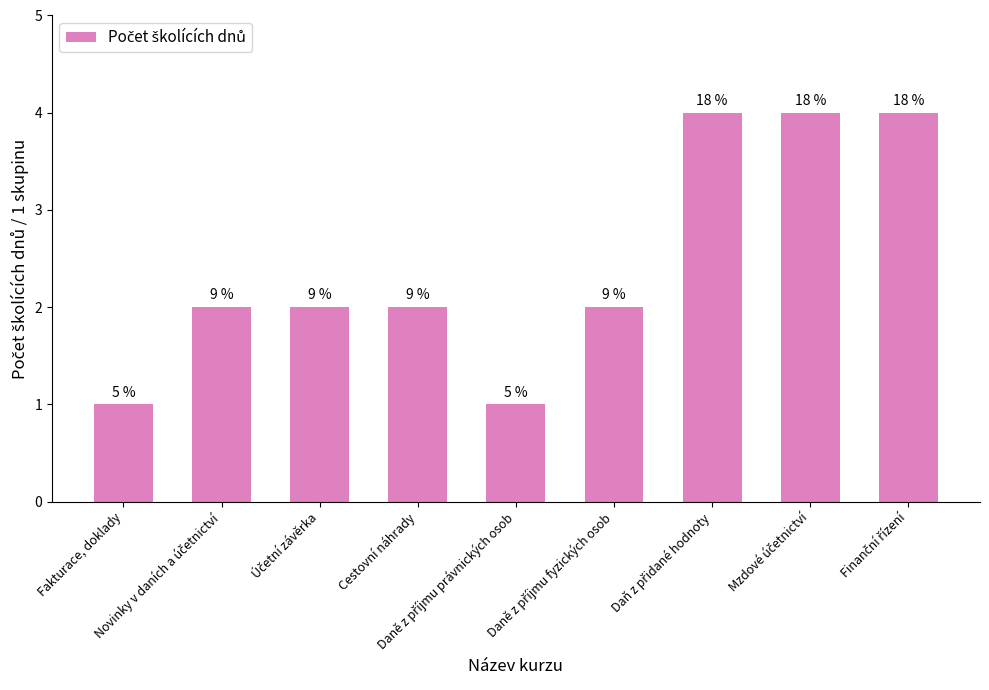

What is the difference between the maximum and minimum values?

3